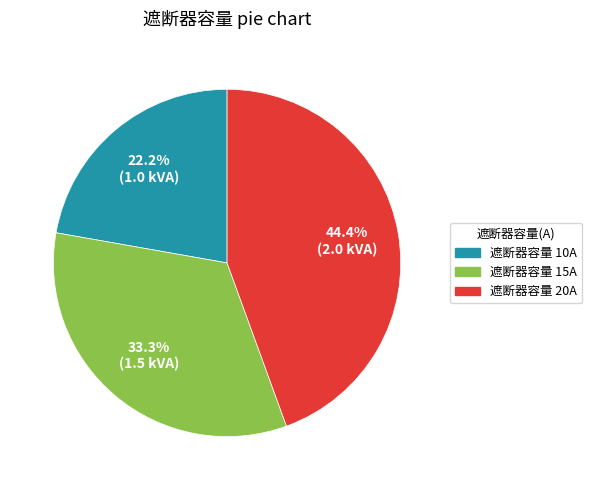

How many segments does this pie chart have?

3